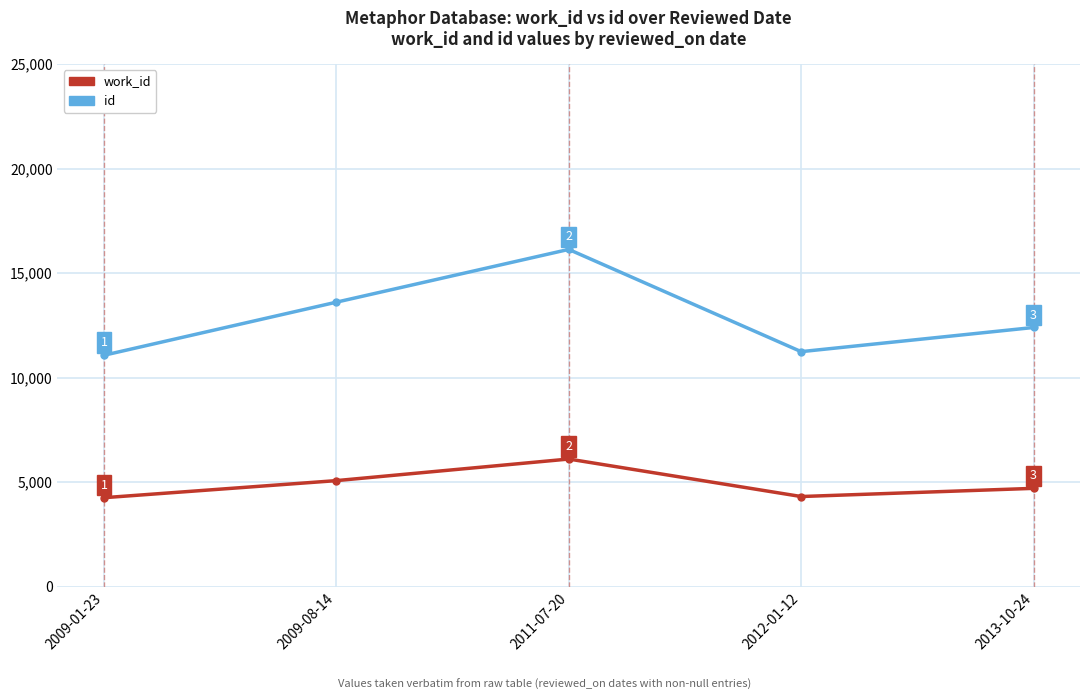

The value of work_id at 2009-08-14 is 5070. True or false?

True